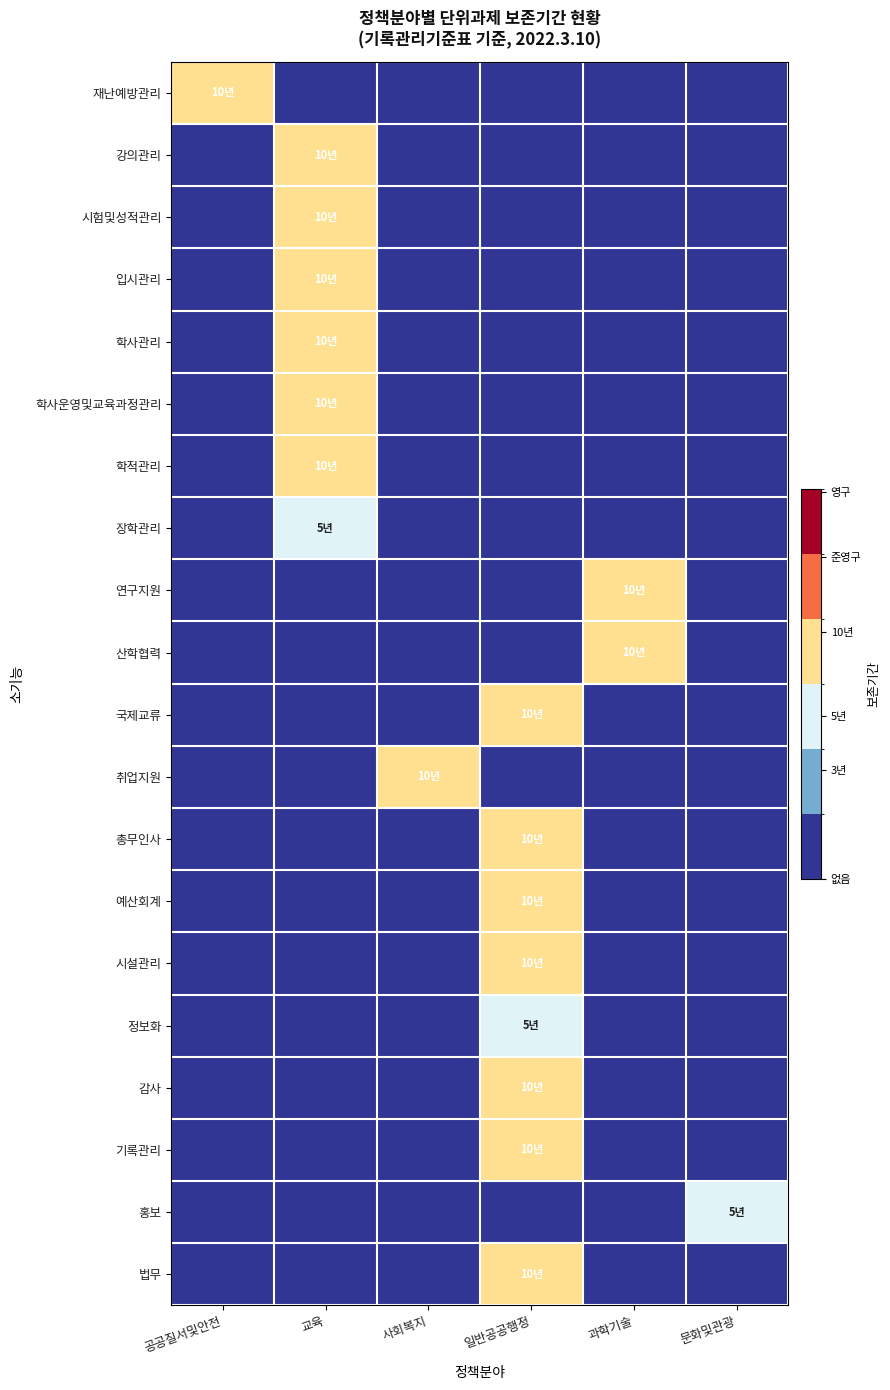

Which has a higher value, 과학기술 or 문화및관광?

과학기술